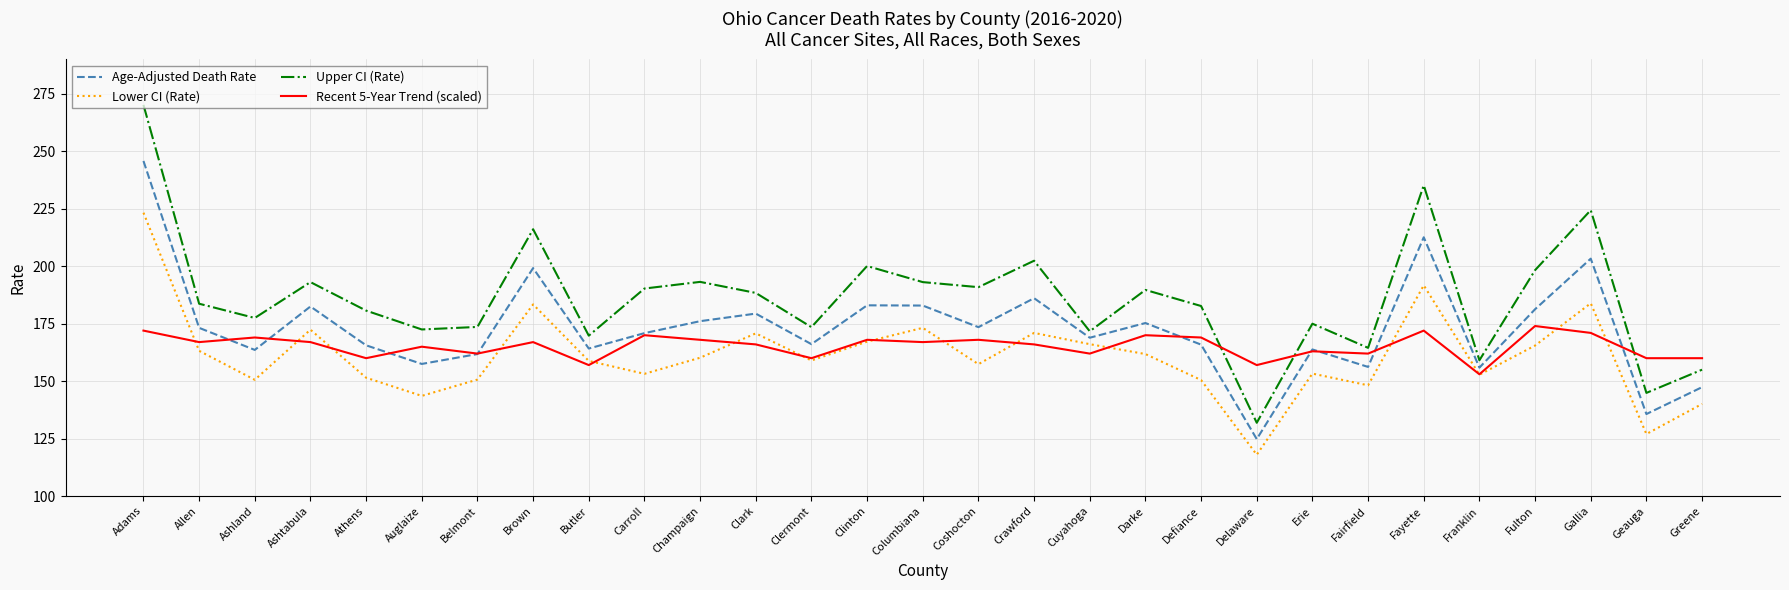

At which category is the sum across all series the highest?

Adams